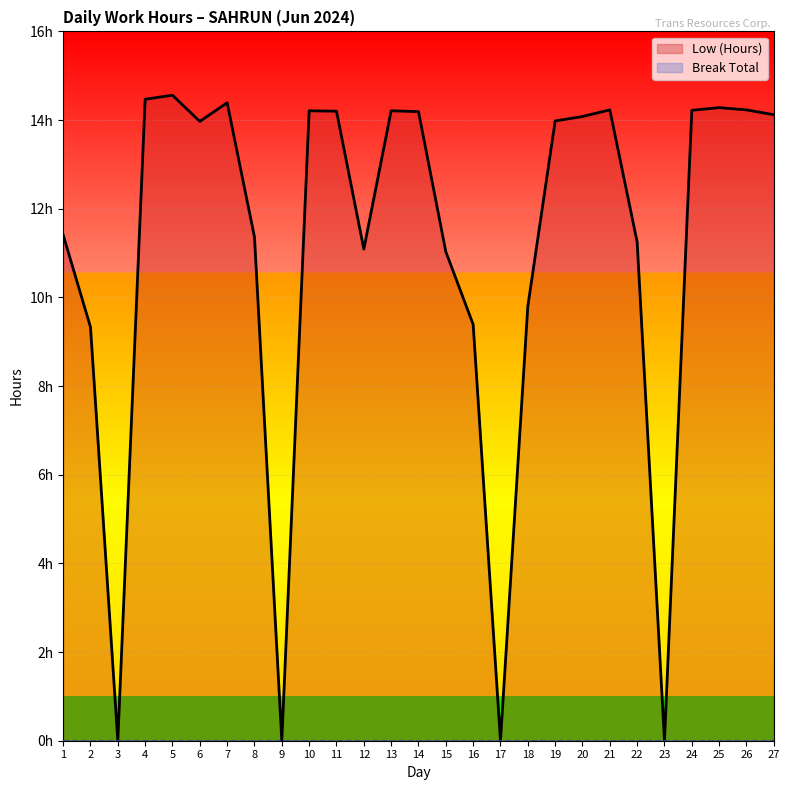

At which category is the sum across all series the highest?

5